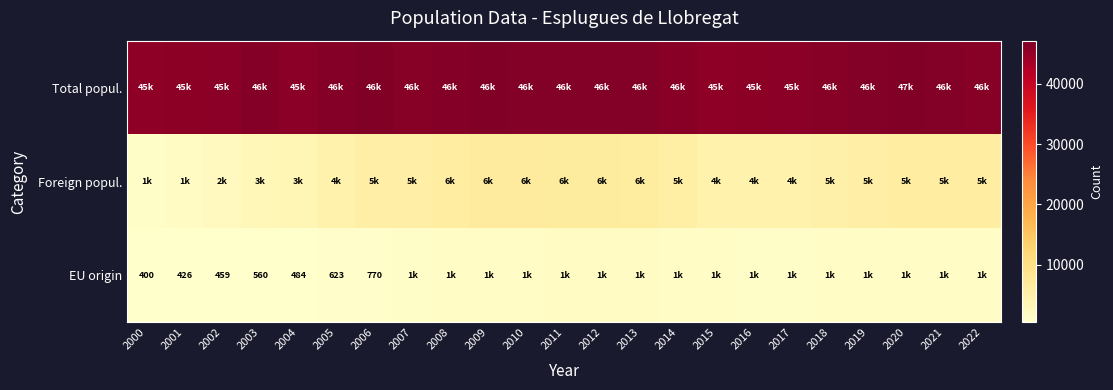

Rank the categories by EU origin value from lowest to highest.

2000, 2001, 2002, 2004, 2003, 2005, 2006, 2007, 2017, 2016, 2015, 2022, 2018, 2021, 2019, 2020, 2008, 2014, 2009, 2010, 2011, 2012, 2013